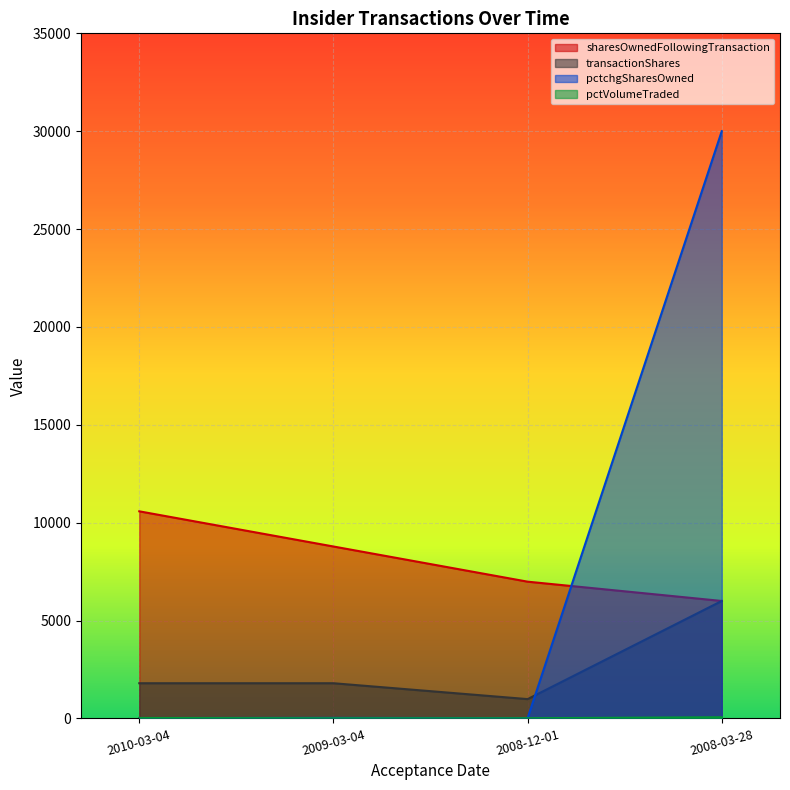

True or false: sharesOwnedFollowingTransaction and pctVolumeTraded cross at least once.

False